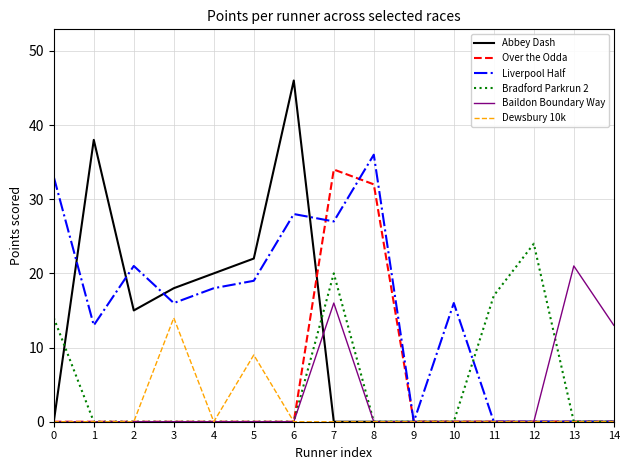

The Over the Odda series shows 0 at 4. True or false?

True